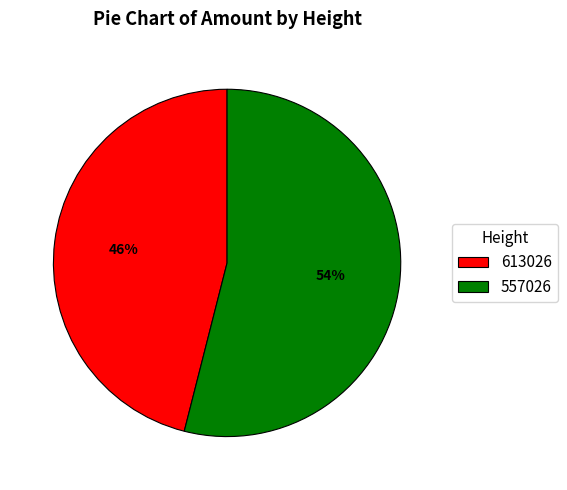

To the nearest percent, what is the average slice percentage?

50%